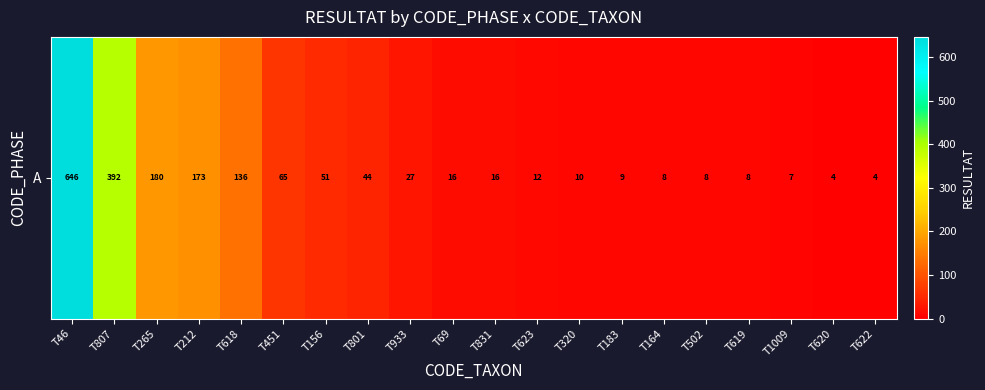

What is the difference between the values at T212 and T451?

108